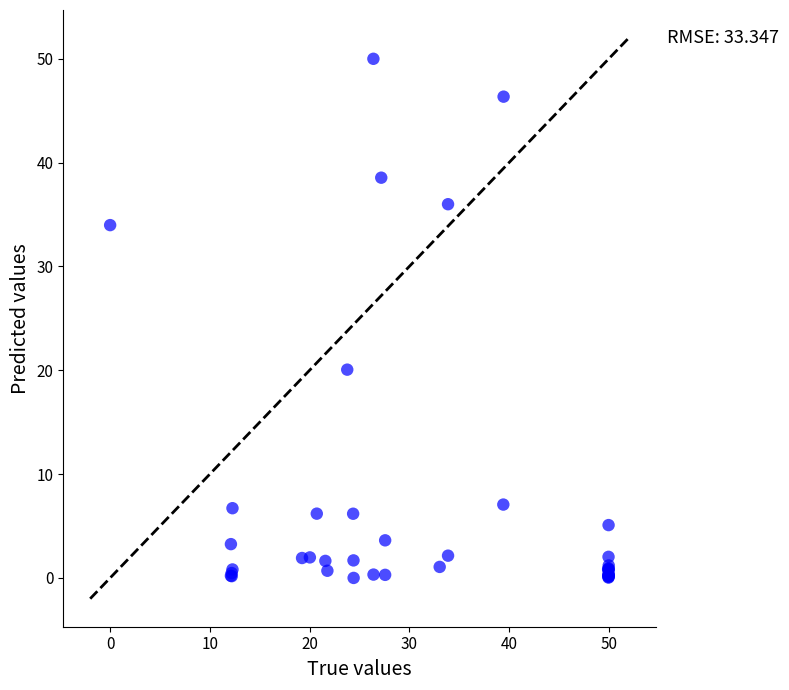

What Y value in the scatter plot is closest to 25?

20.1